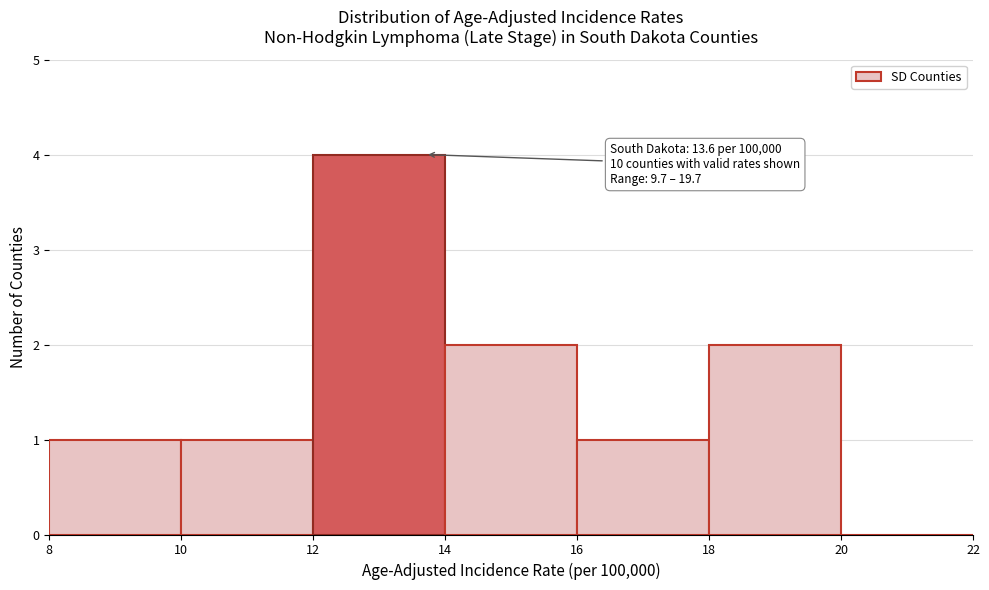

Which range on the x-axis has the tallest bar?

12 to 14